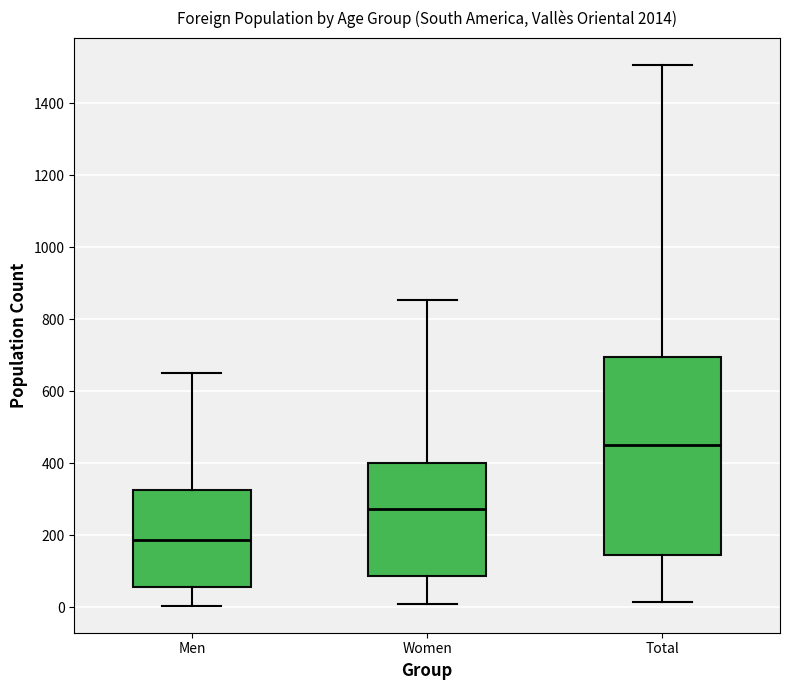

Reading left to right, read every box against the y-axis: the position of its median line, the range the box covers, and the ends of its whiskers. The values are not printed on the chart, so give them approximately, as read against the axis.

Men: median 180, box 60 to 320, whiskers 0 to 660
Women: median 280, box 80 to 400, whiskers 0 to 860
Total: median 460, box 140 to 700, whiskers 20 to 1500